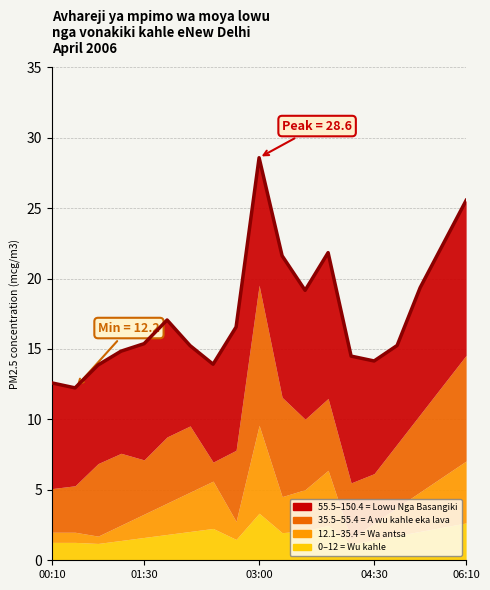

What is the difference between the maximum and minimum values?

16.3